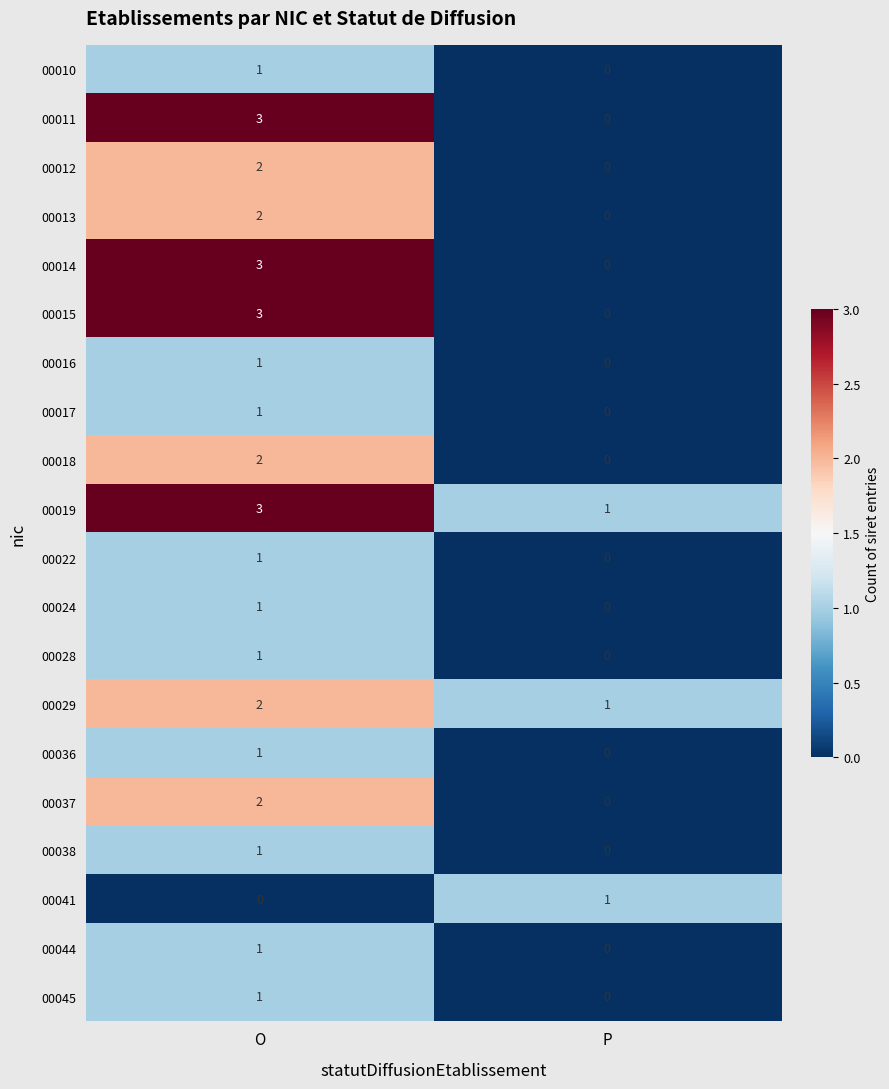

What is the sum of all 00019 values?

4